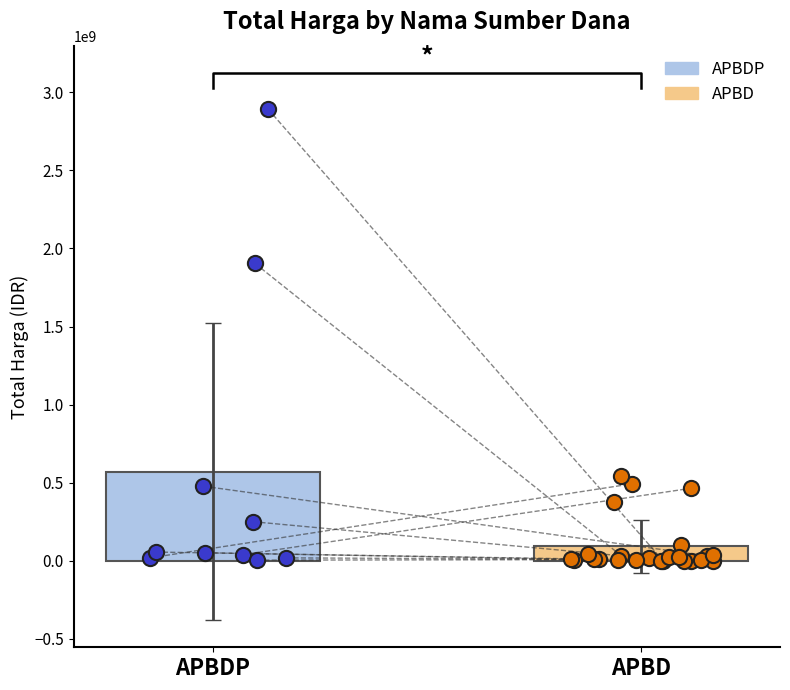

What is the change in value from 10 to 21?

-18993000